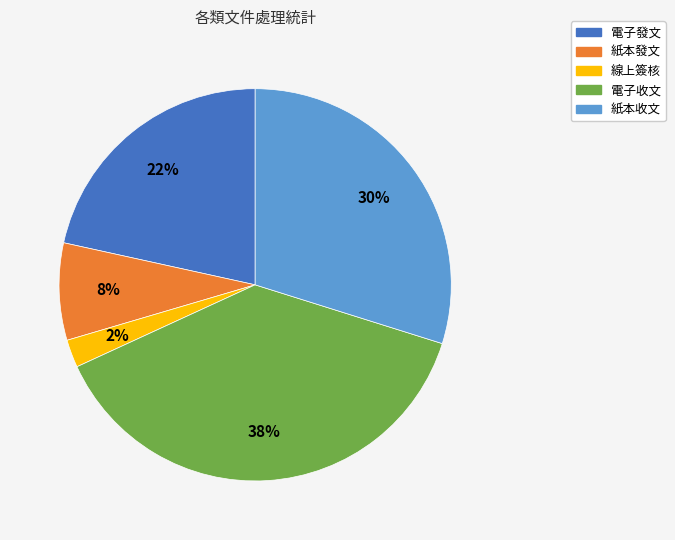

To the nearest percent, what is the difference between the largest and smallest slice percentages?

36%